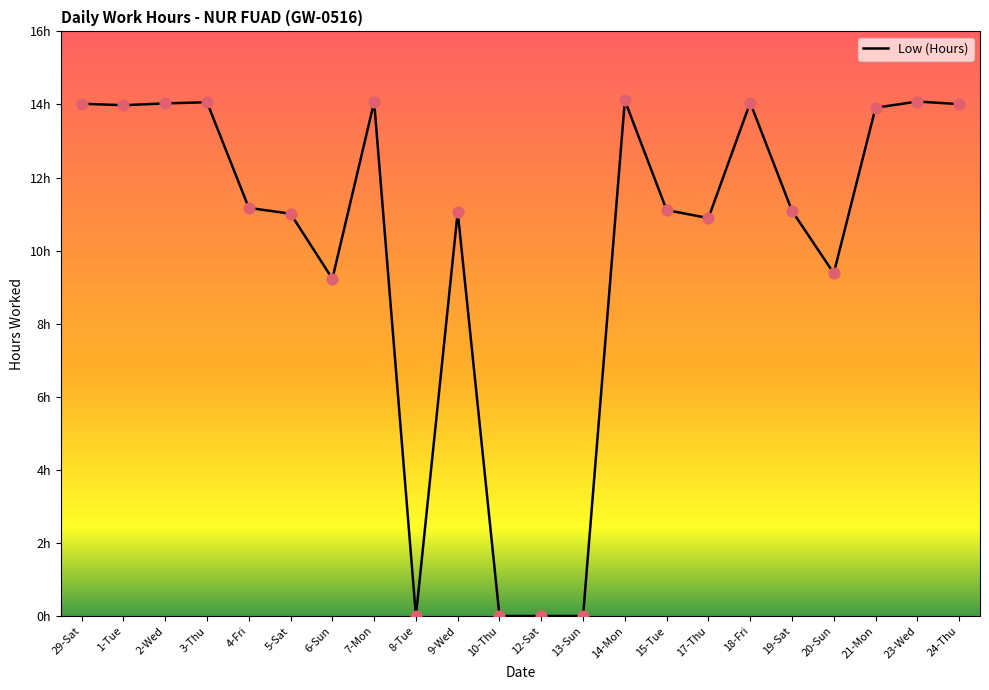

What is the change in value from 5-Sat to 6-Sun?

-1.8